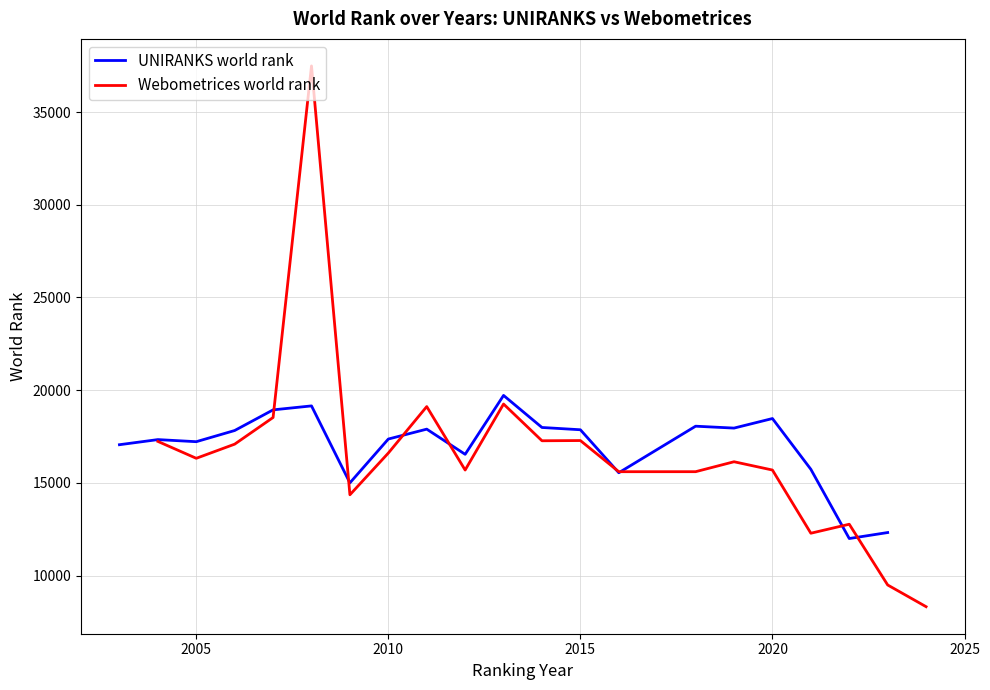

How many values in the Webometrices world rank series are below 16323?

10